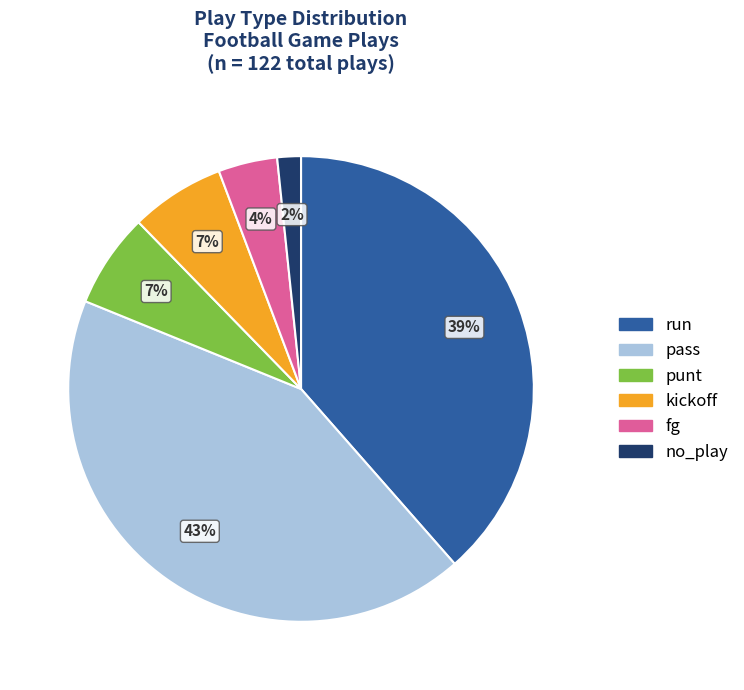

To the nearest percent, what is the average slice percentage?

17%